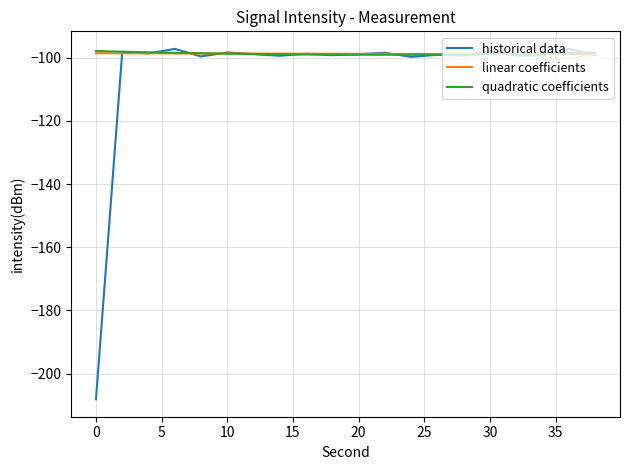

Which series has the widest spread of values?

historical data